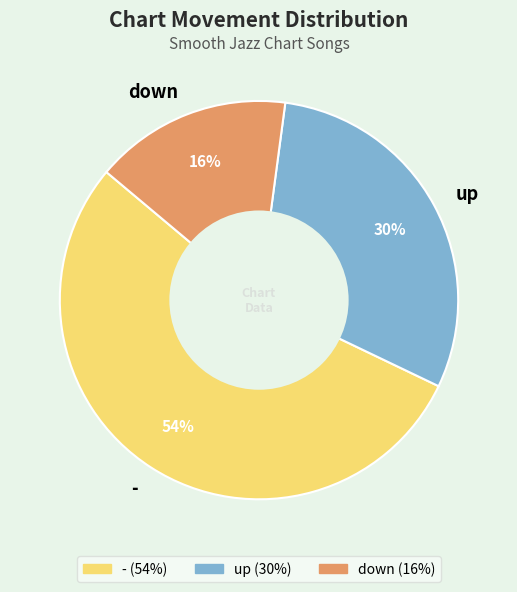

The - slice represents 47% of the pie. True or false?

False